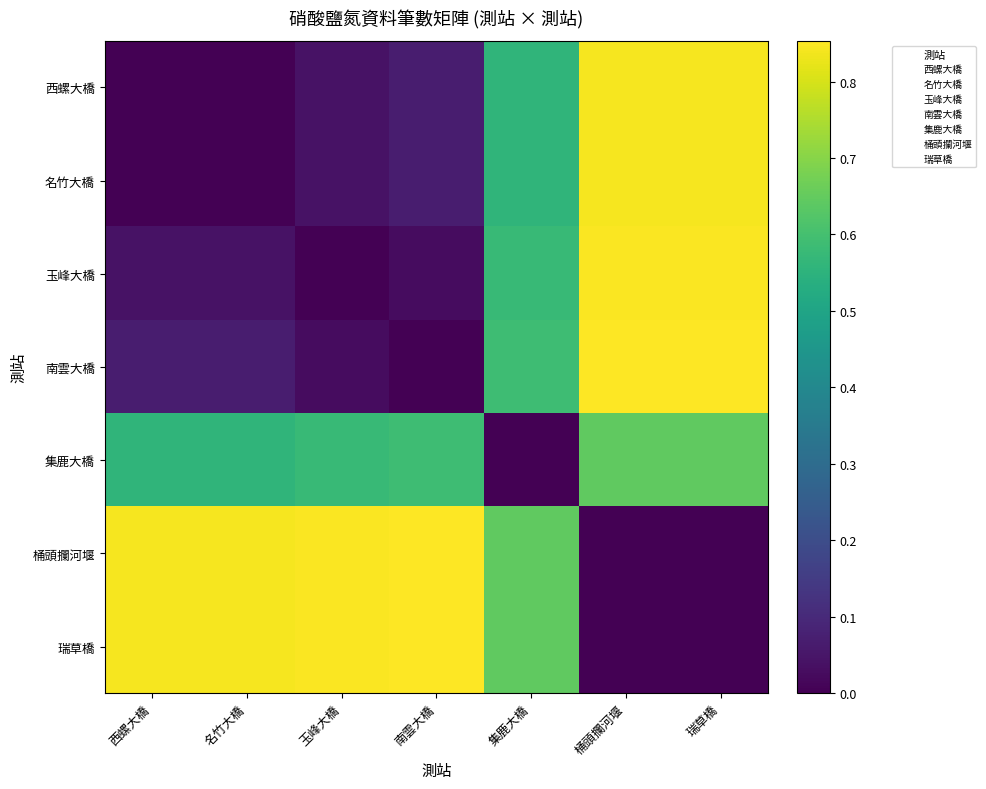

List the labels in order of 西螺大橋 value, smallest first.

西螺大橋, 名竹大橋, 玉峰大橋, 南雲大橋, 集鹿大橋, 桶頭攔河堰, 瑞草橋